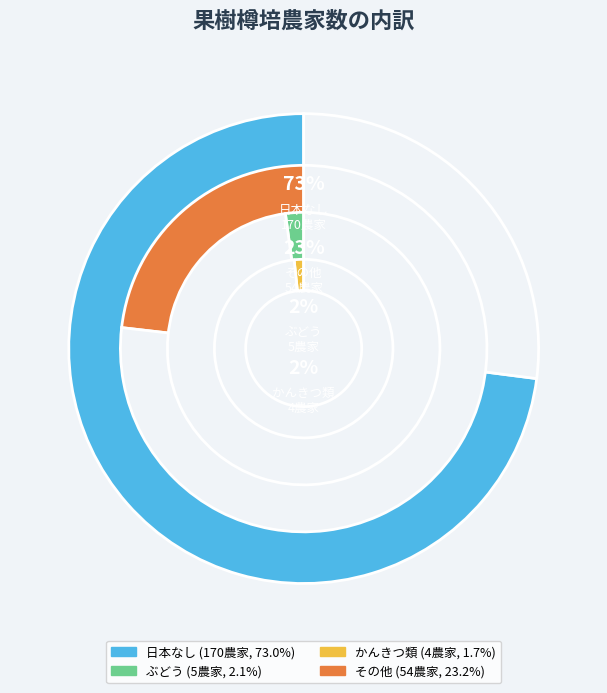

Count the number of slices in the pie.

4